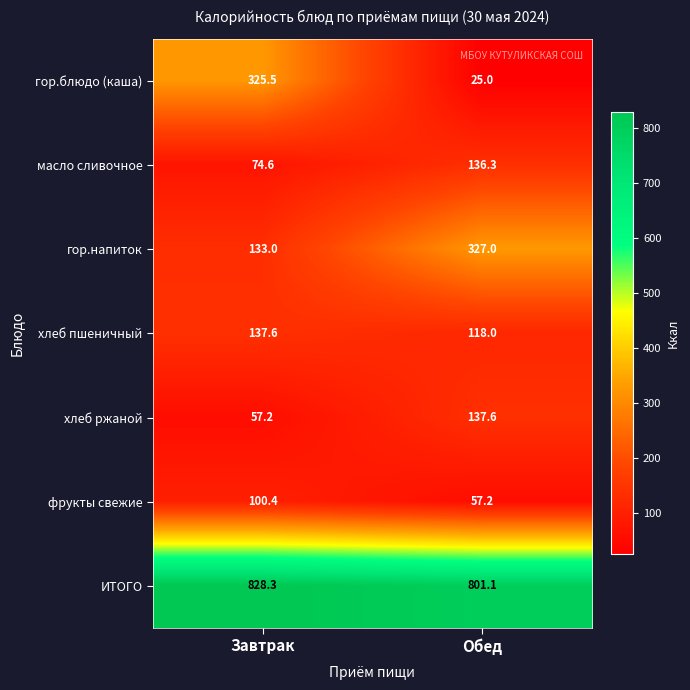

At Обед, list the series in order from largest to smallest.

ИТОГО, гор.напиток, хлеб ржаной, масло сливочное, хлеб пшеничный, фрукты свежие, гор.блюдо (каша)